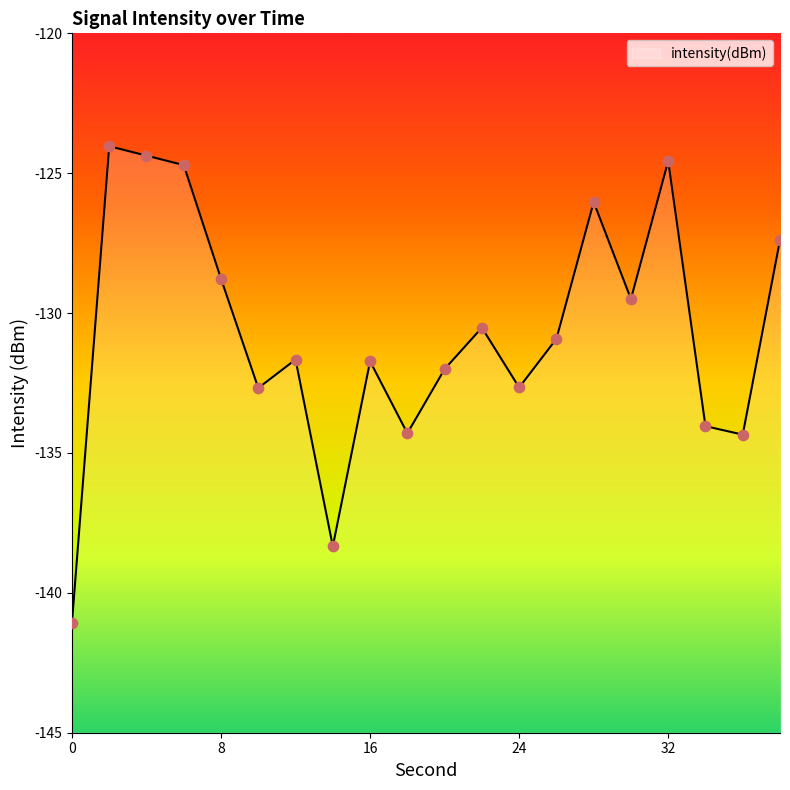

Which has a higher value, 34 or 4?

4